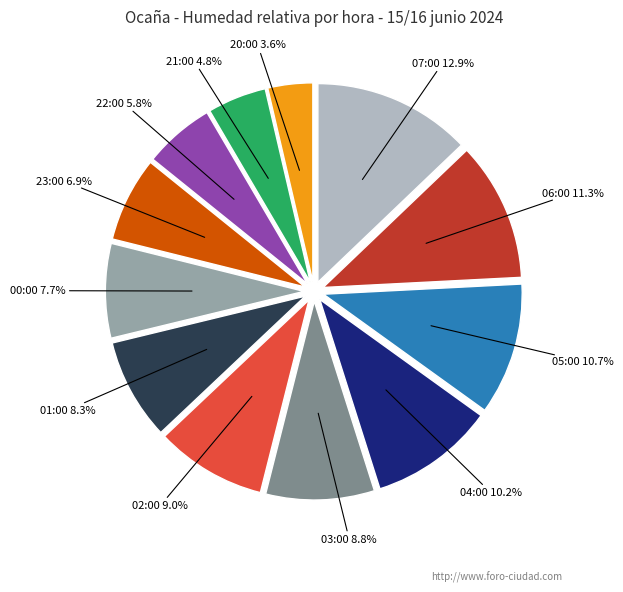

Is there any slice that represents more than half of the pie?

No